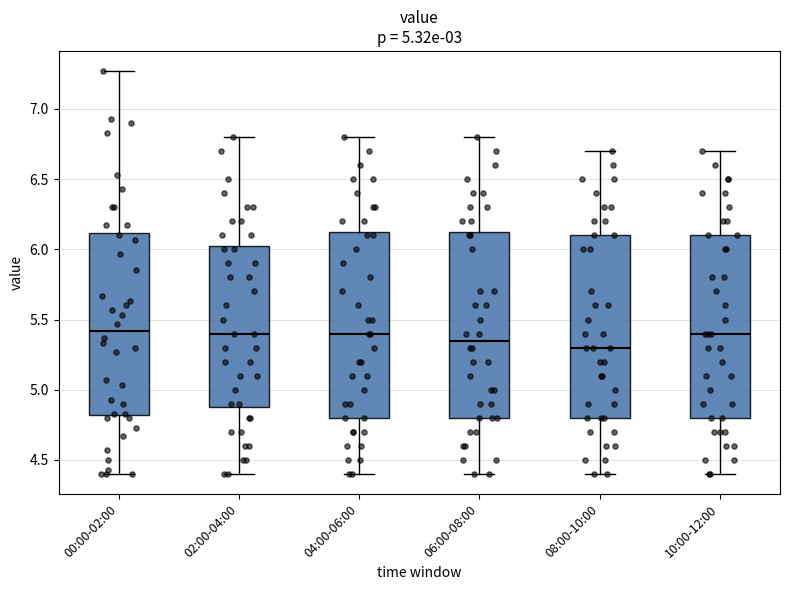

Reading left to right, transcribe this box plot: for each box, give where its median line is, the range the box spans, and where its two whiskers end, as read against the y-axis. The values are not printed on the chart, so give them approximately, as read against the axis.

00:00-02:00: median 5.40, box 4.80 to 6.10, whiskers 4.40 to 7.25
02:00-04:00: median 5.40, box 4.90 to 6.05, whiskers 4.40 to 6.80
04:00-06:00: median 5.40, box 4.80 to 6.15, whiskers 4.40 to 6.80
06:00-08:00: median 5.35, box 4.80 to 6.15, whiskers 4.40 to 6.80
08:00-10:00: median 5.30, box 4.80 to 6.10, whiskers 4.40 to 6.70
10:00-12:00: median 5.40, box 4.80 to 6.10, whiskers 4.40 to 6.70